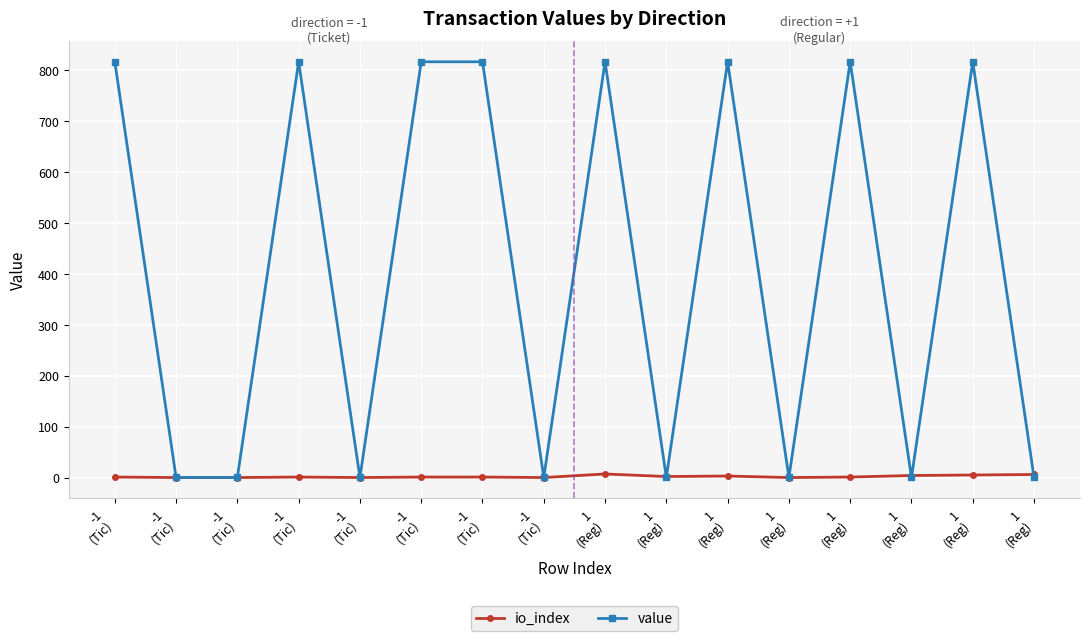

How many data points in value are less than 817?

8